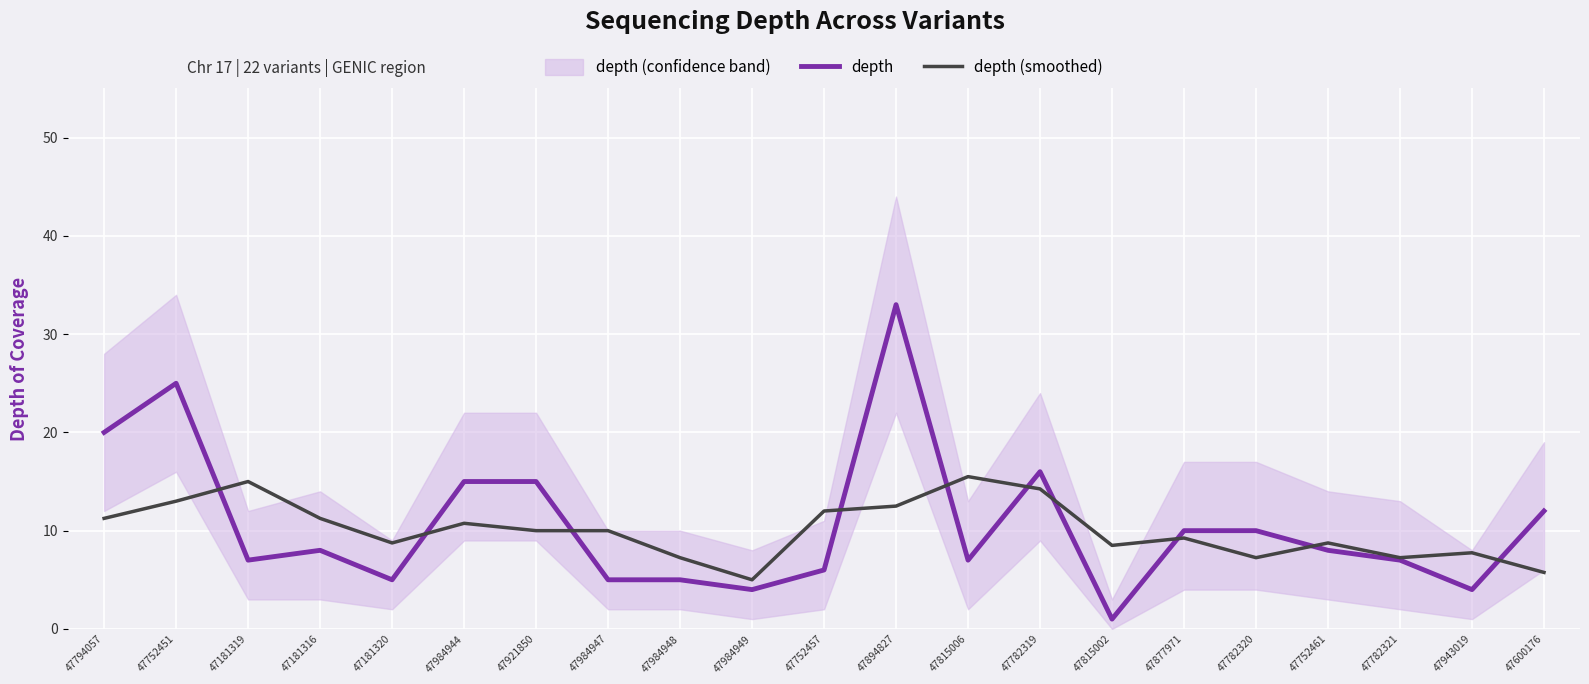

Between 47600176 and 47794057, which is larger?

47794057